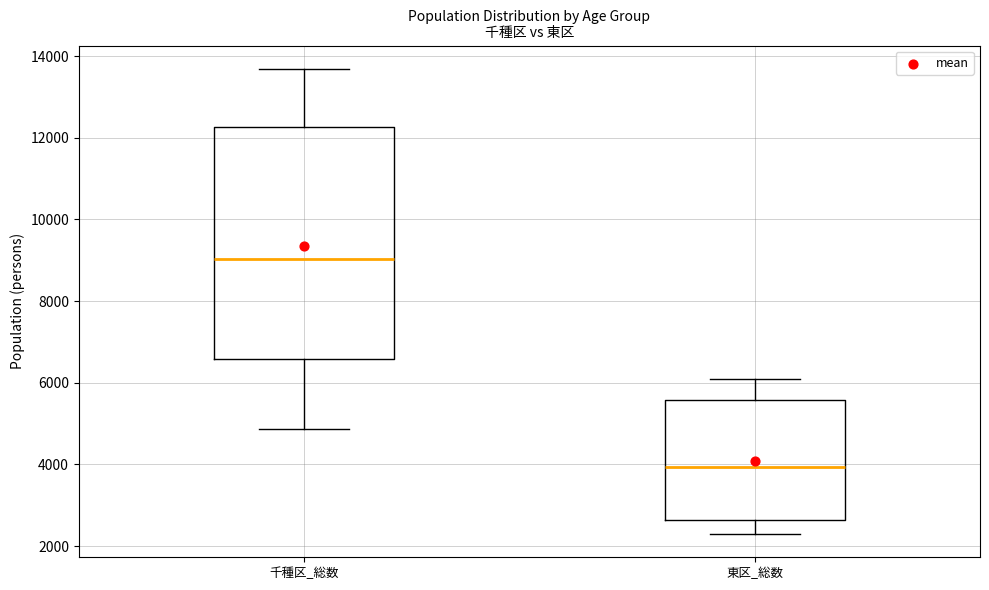

Reading left to right, read every box against the y-axis: the position of its median line, the range the box covers, and the ends of its whiskers. The values are not printed on the chart, so give them approximately, as read against the axis.

千種区_総数: median 9000, box 6600 to 12200, whiskers 4800 to 13600
東区_総数: median 4000, box 2600 to 5600, whiskers 2200 to 6000